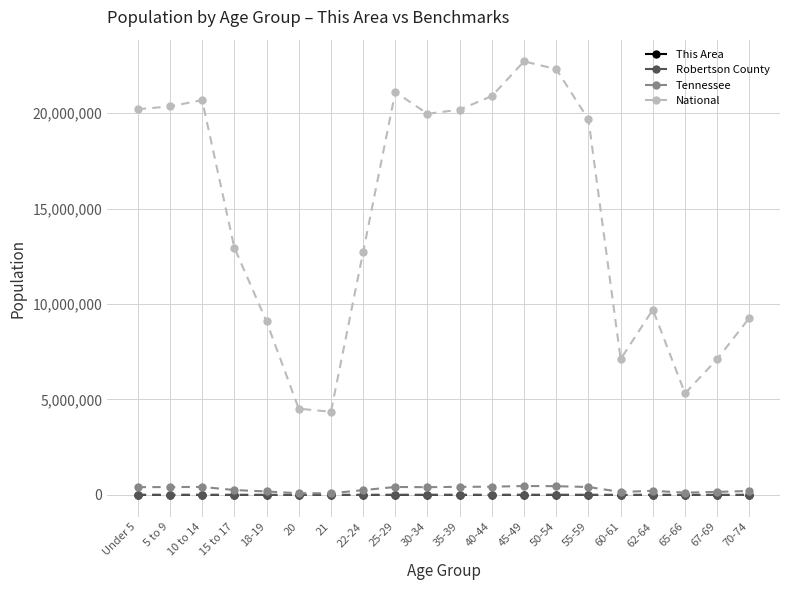

What is the greatest value displayed?

22708591